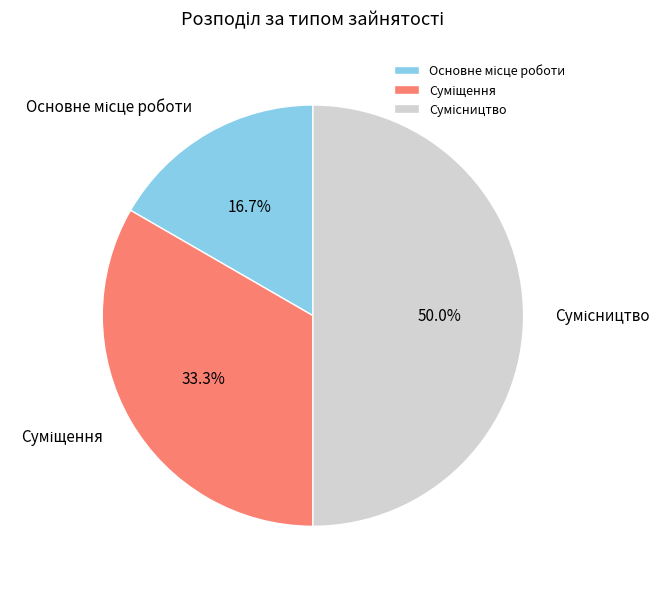

How many segments does this pie chart have?

3